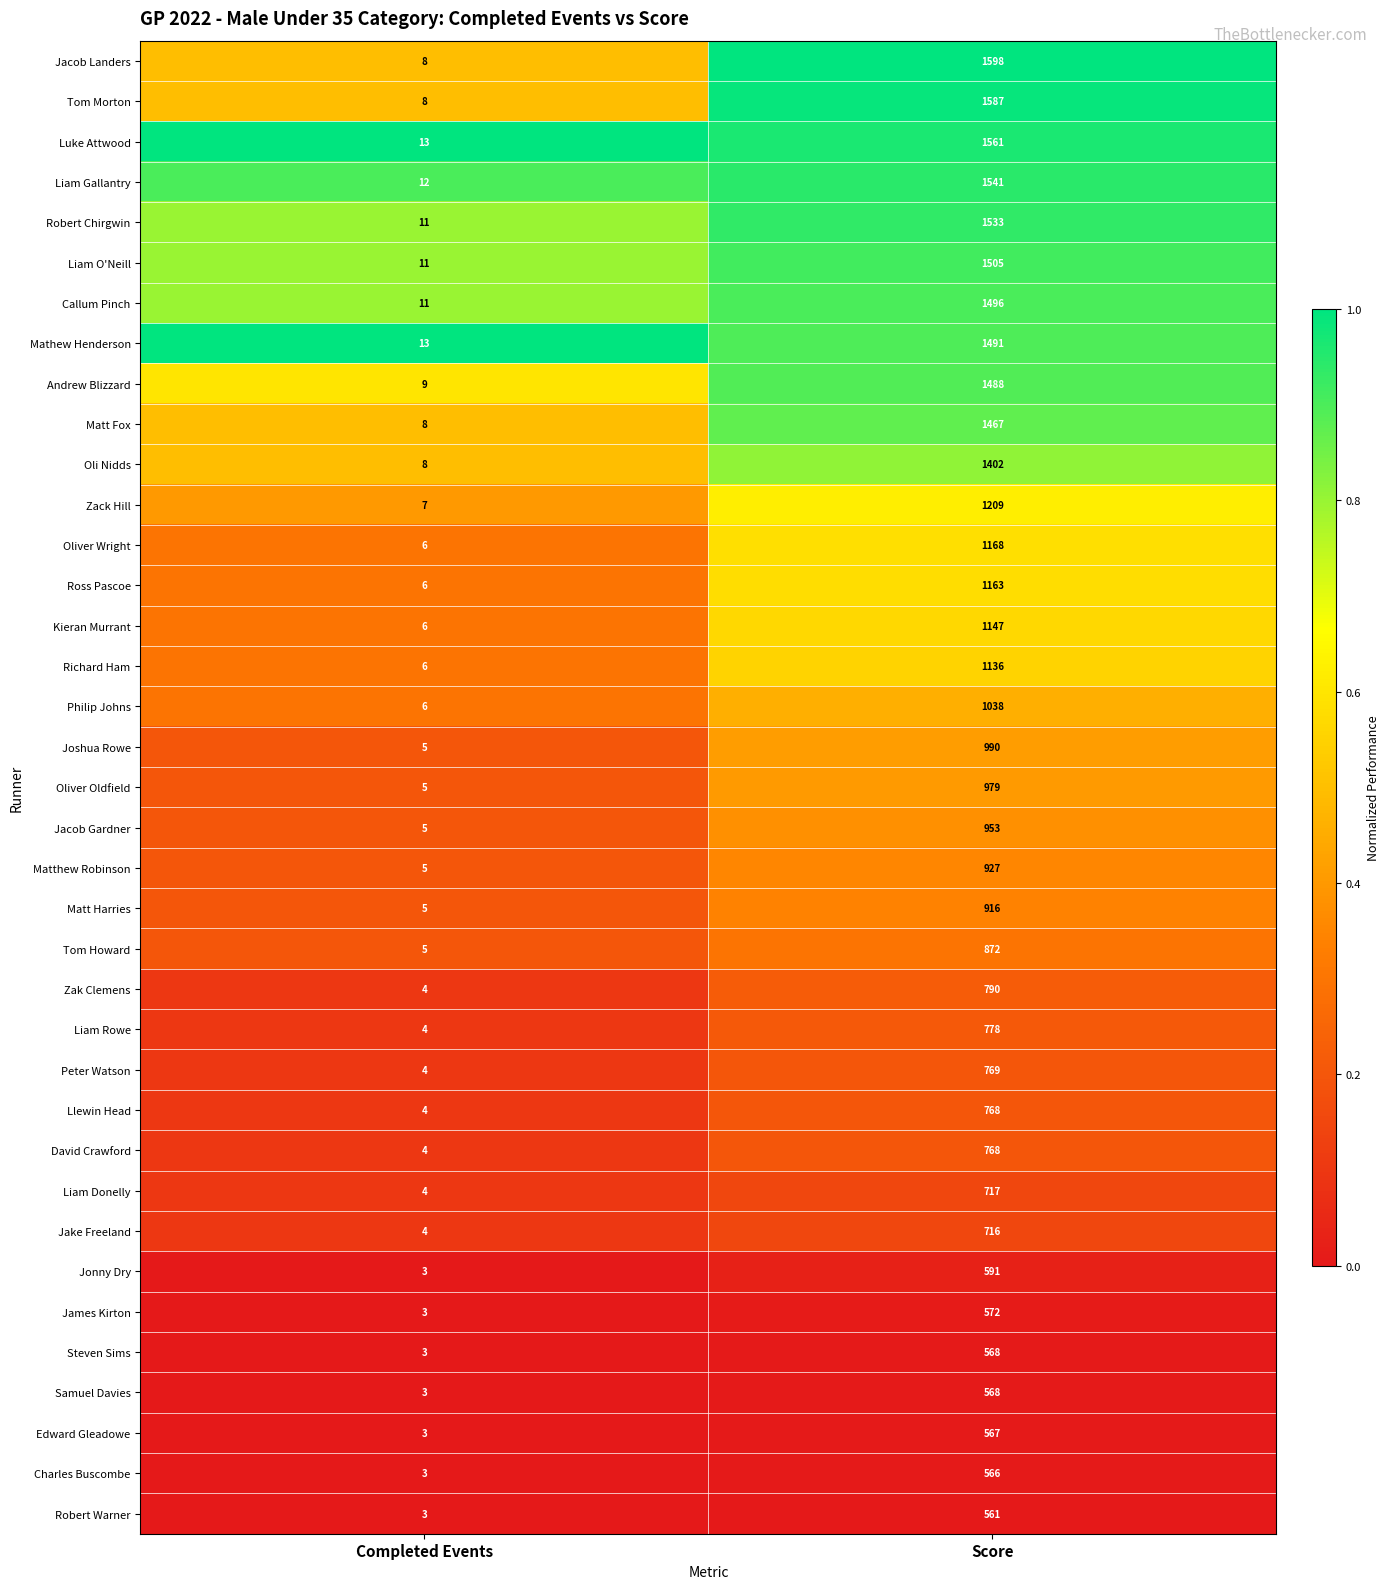

Which series has the largest range (max minus min)?

Jacob Landers